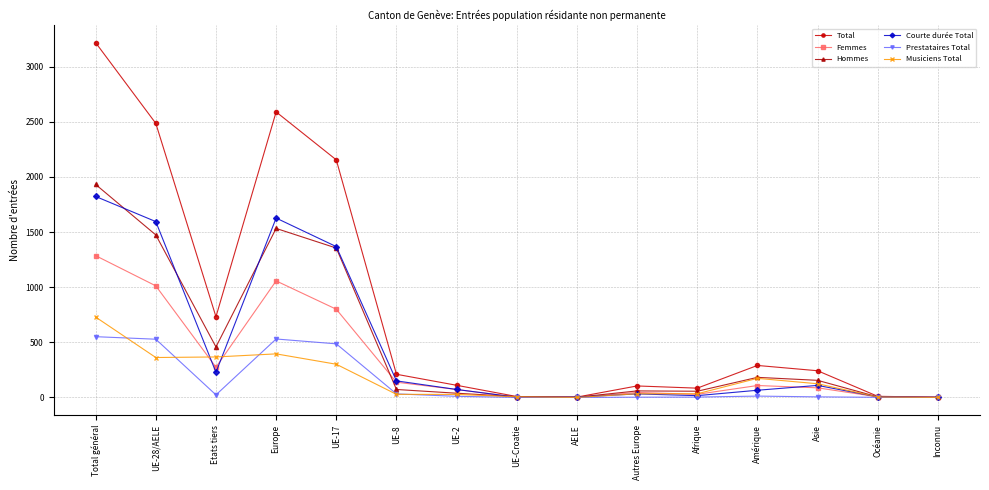

What are all the series names shown in the legend?

Total, Femmes, Hommes, Courte durée Total, Prestataires Total, Musiciens Total